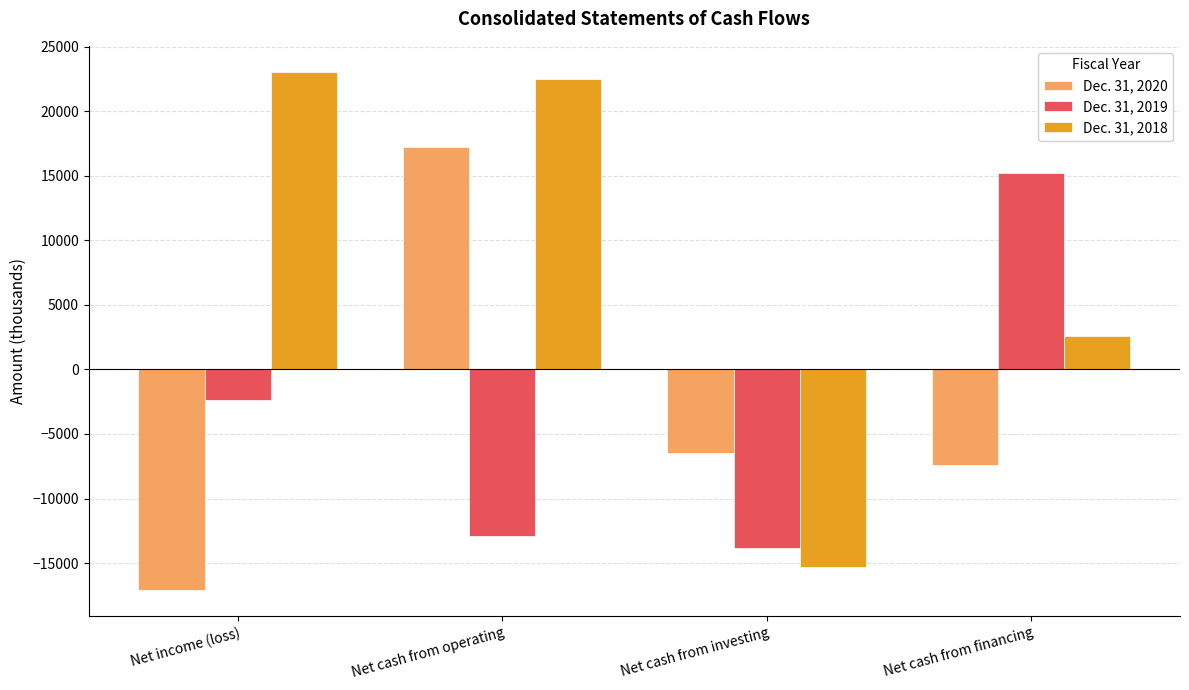

What are all the series names shown in the legend?

Dec. 31, 2020, Dec. 31, 2019, Dec. 31, 2018